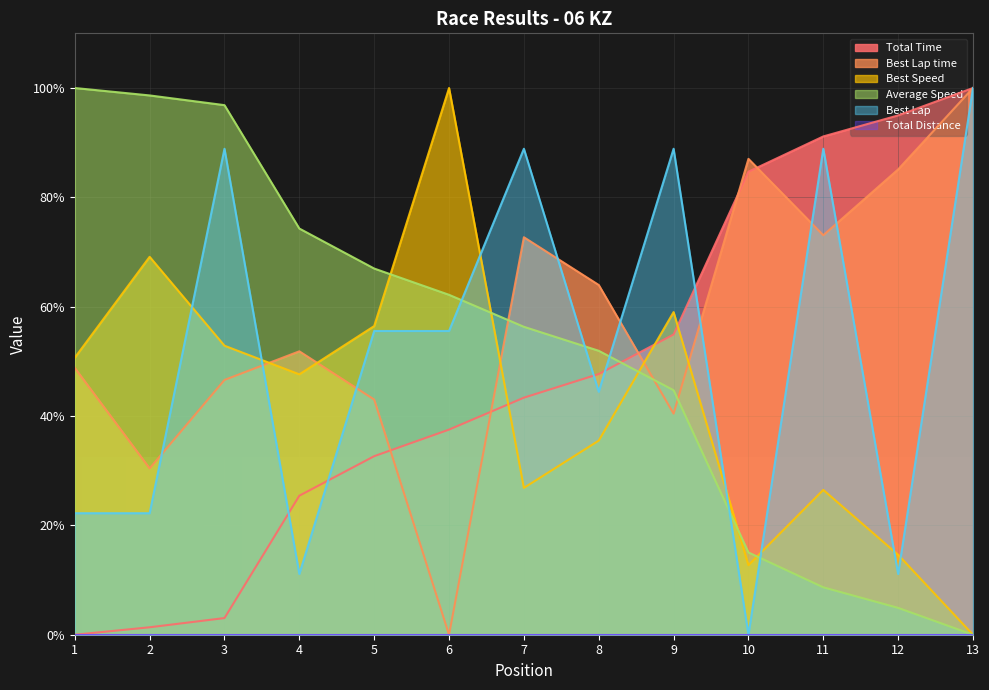

List the series in order of their peak value, lowest first.

Total Time, Best Lap time, Best Speed, Average Speed, Best Lap